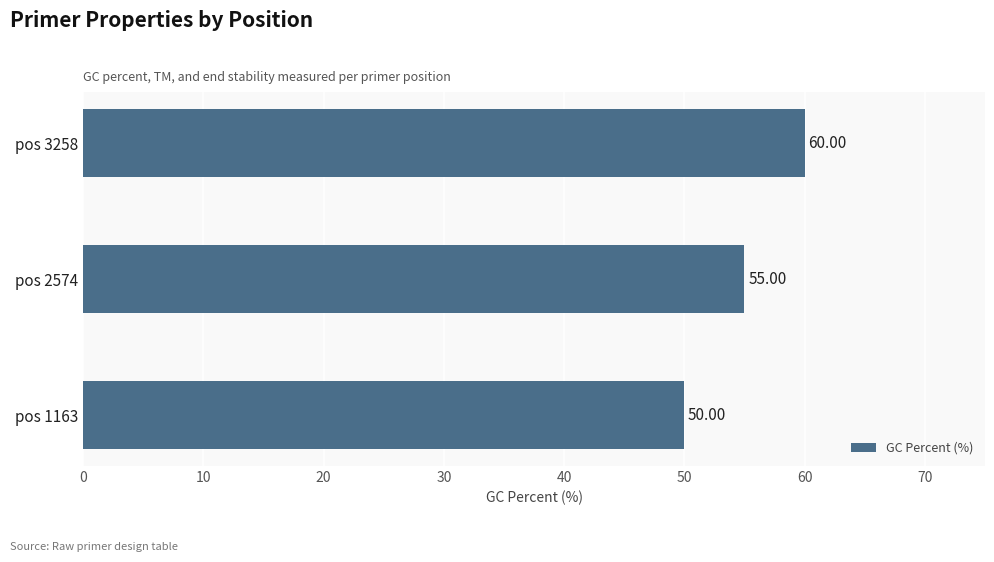

How many bars are there in total?

3